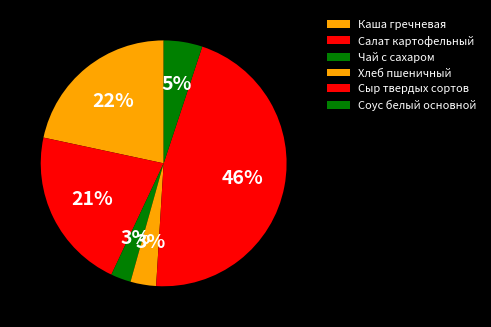

How many segments does this pie chart have?

6